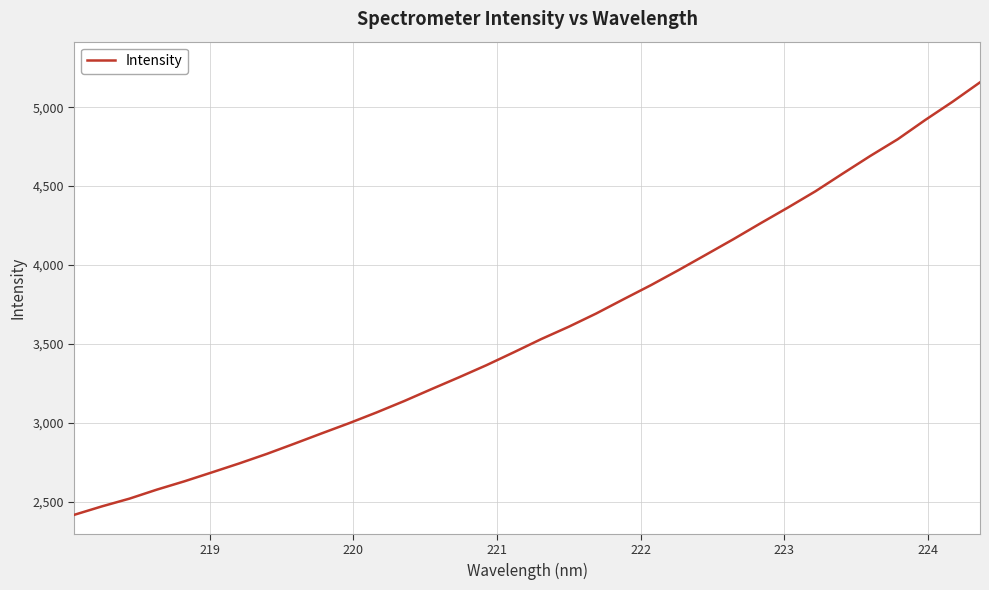

What is the difference between the maximum and minimum values?

2740.9